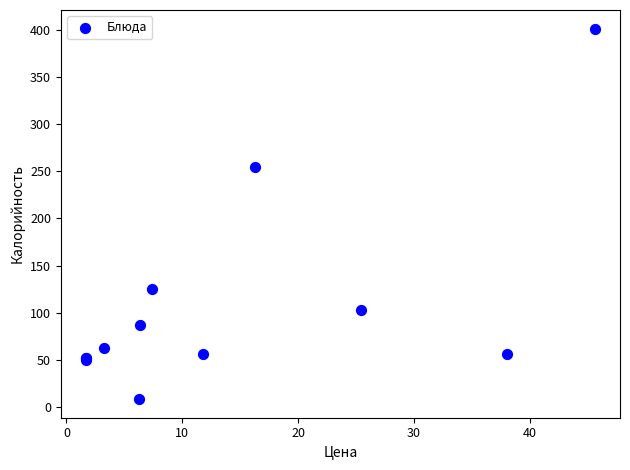

What Y value in the scatter plot is closest to 204?

255.0